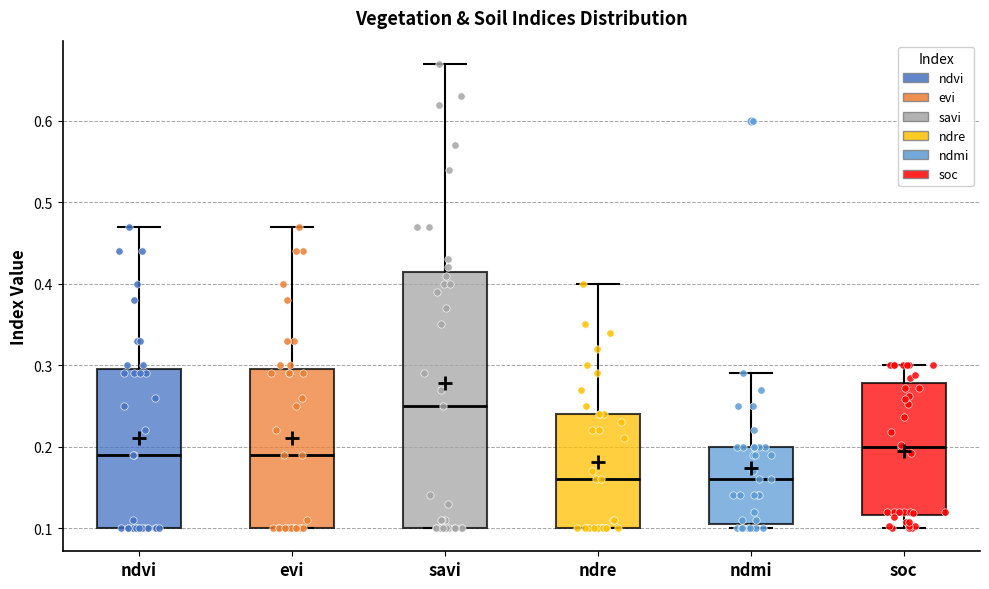

Where is the lower edge of the box for soc on the y-axis? The values are not printed on the chart, so give them approximately, as read against the axis.

0.12